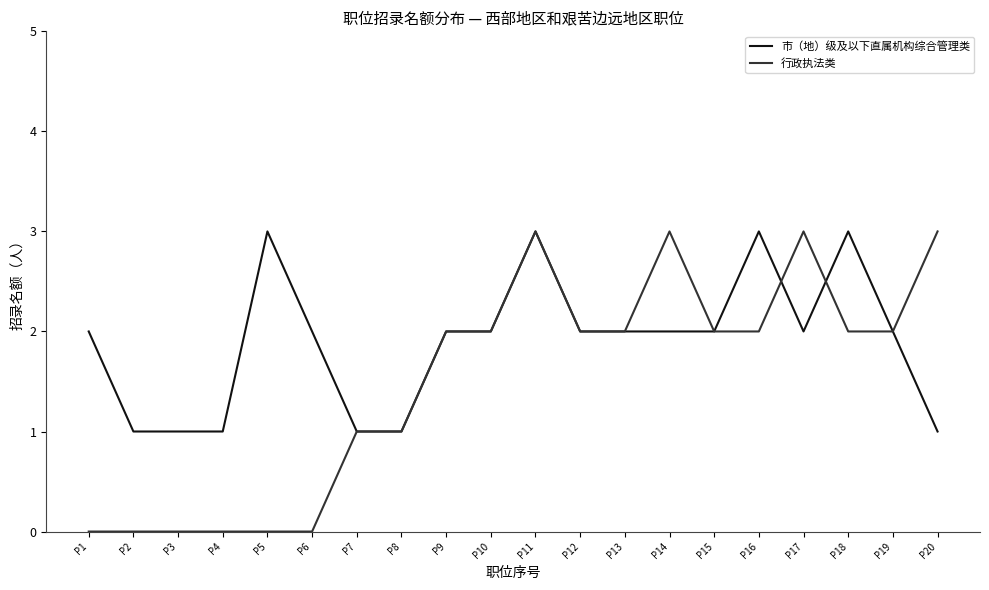

Rank the series by their average value, from highest to lowest.

市（地）级及以下直属机构综合管理类, 行政执法类